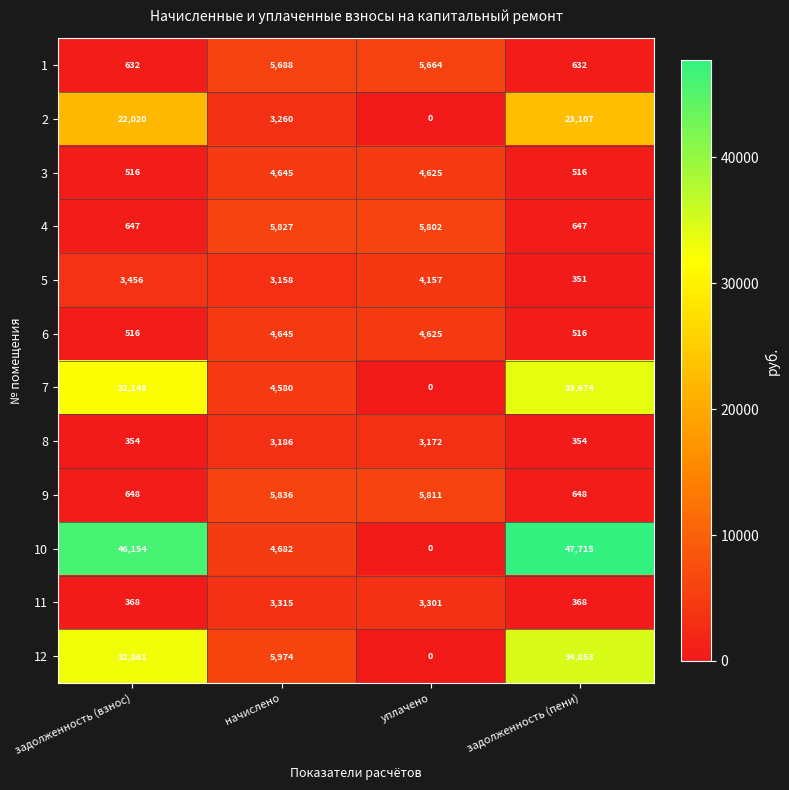

Between начислено and уплачено, which series saw the biggest shift?

12